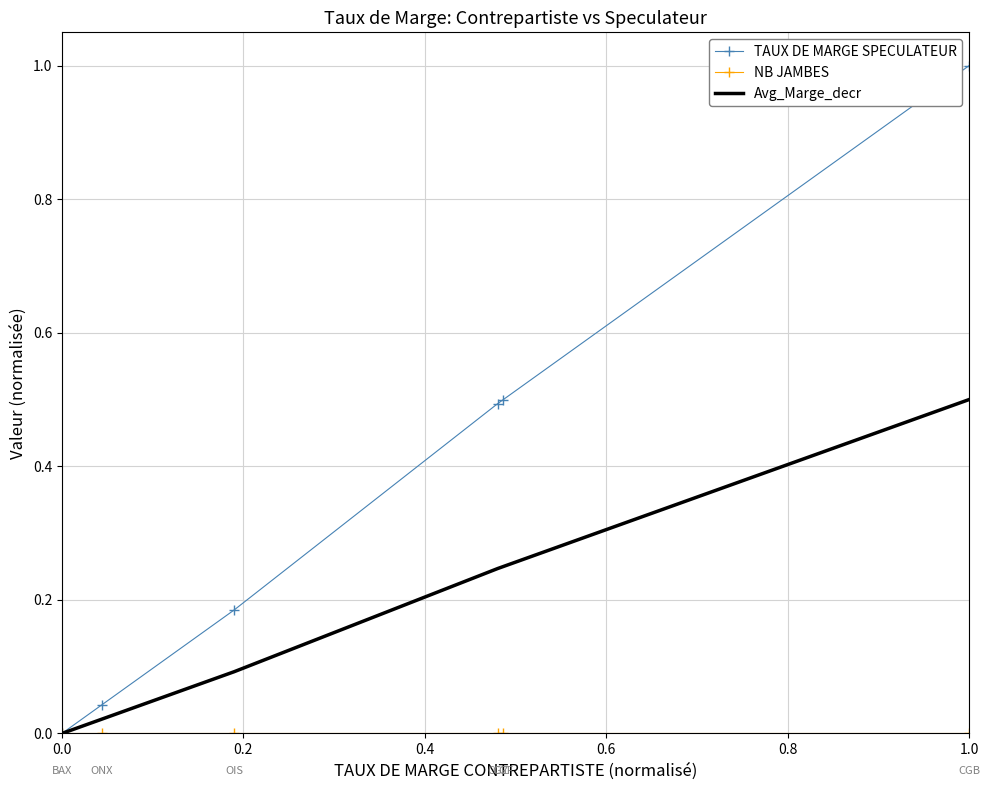

What is the maximum value for Avg_Marge_decr?

0.5